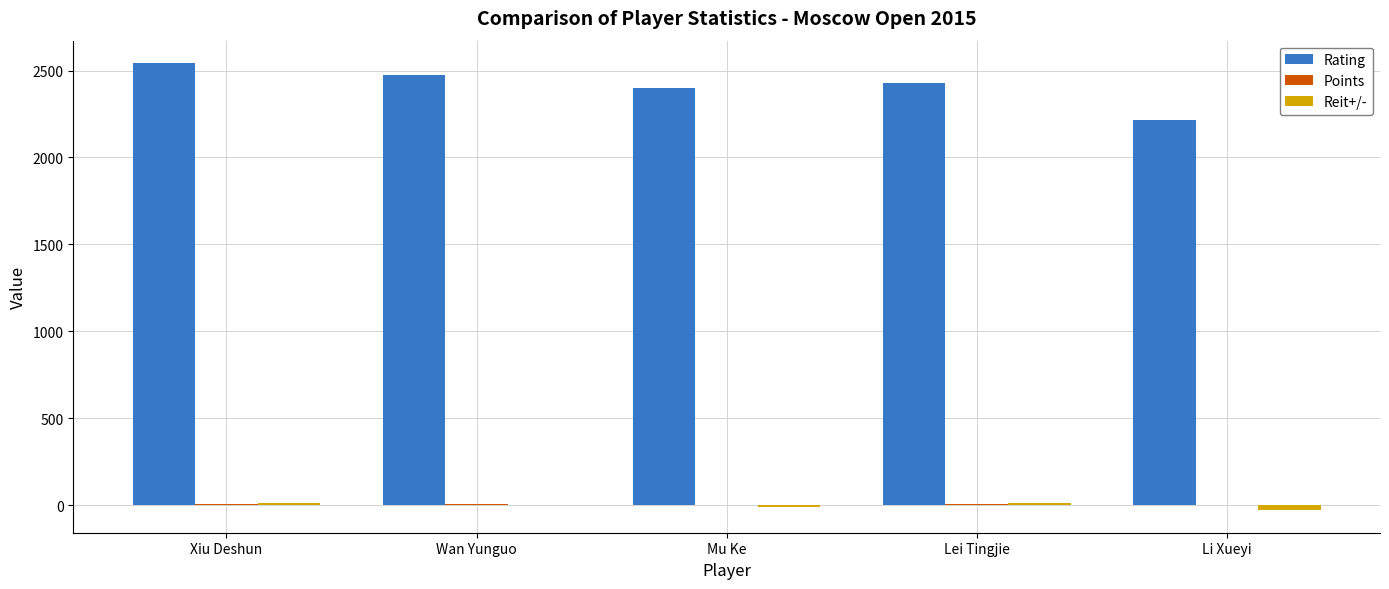

What is the maximum value shown in the chart?

2543.0